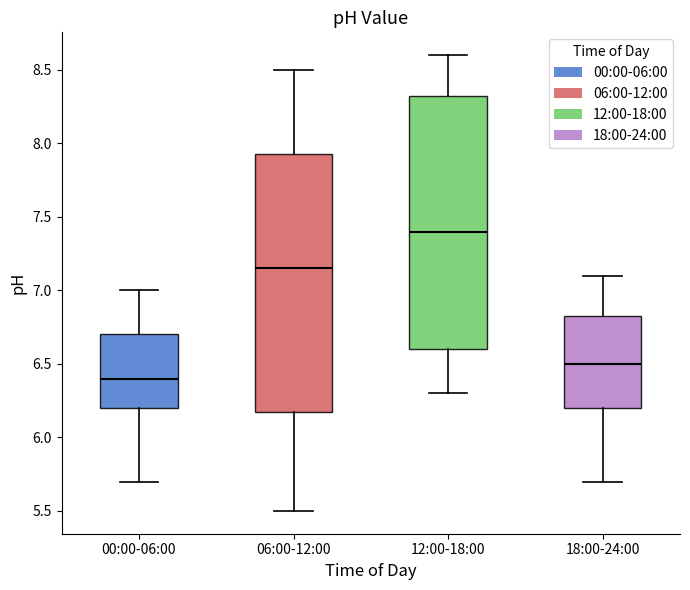

Reading left to right, read every box against the y-axis: the position of its median line, the range the box covers, and the ends of its whiskers. The values are not printed on the chart, so give them approximately, as read against the axis.

00:00-06:00: median 6.40, box 6.20 to 6.70, whiskers 5.70 to 7.00
06:00-12:00: median 7.15, box 6.20 to 7.95, whiskers 5.50 to 8.50
12:00-18:00: median 7.40, box 6.60 to 8.35, whiskers 6.30 to 8.60
18:00-24:00: median 6.50, box 6.20 to 6.85, whiskers 5.70 to 7.10